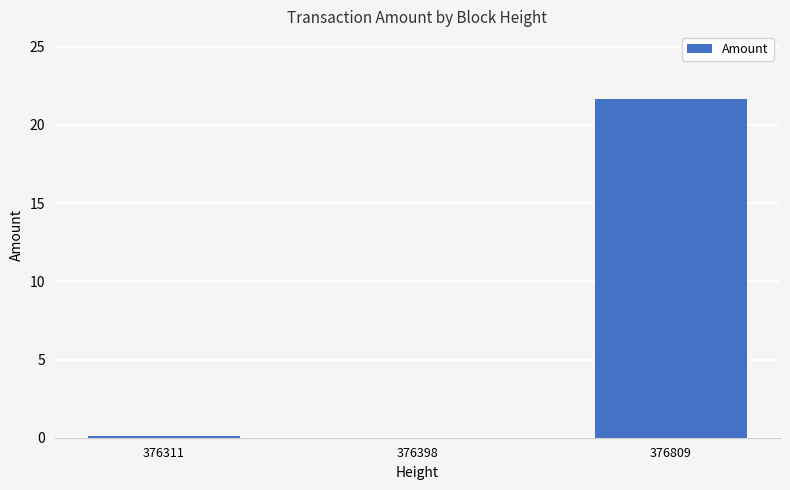

Which category has the highest value across all series?

376809